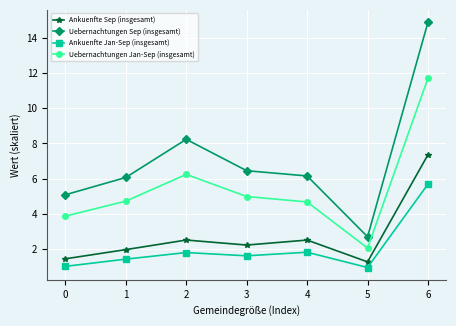

True or false: Ankuenfte Jan-Sep (insgesamt) and Uebernachtungen Sep (insgesamt) intersect in this chart.

False